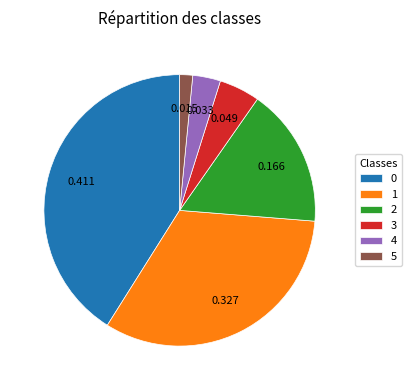

How many slices are in this pie chart?

6